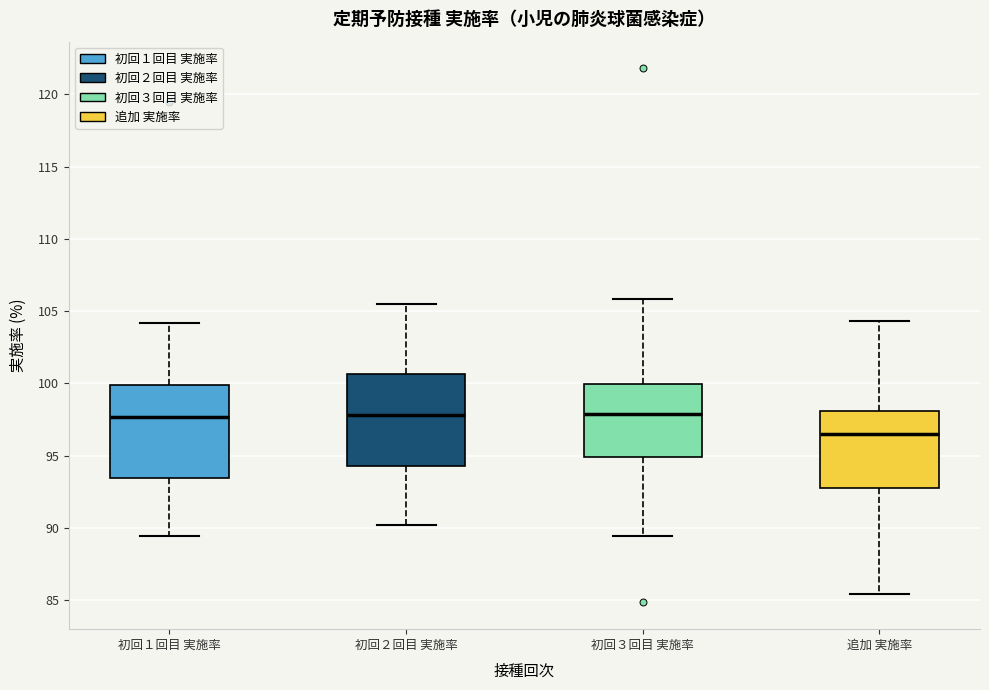

Reading left to right, transcribe this box plot: for each box, give where its median line is, the range the box spans, and where its two whiskers end, as read against the y-axis. The values are not printed on the chart, so give them approximately, as read against the axis.

初回１回目 実施率: median 97.5, box 93.5 to 100.0, whiskers 89.5 to 104.0
初回２回目 実施率: median 98.0, box 94.5 to 100.5, whiskers 90.0 to 105.5
初回３回目 実施率: median 98.0, box 95.0 to 100.0, whiskers 89.5 to 106.0
追加 実施率: median 96.5, box 93.0 to 98.0, whiskers 85.5 to 104.5